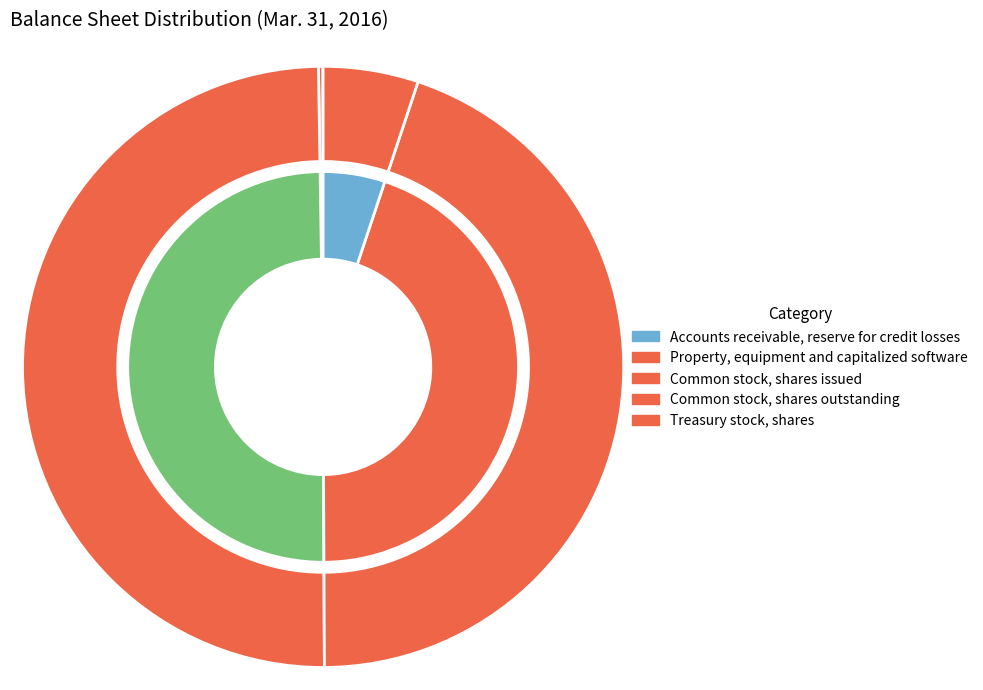

Is there a majority slice in this chart?

No